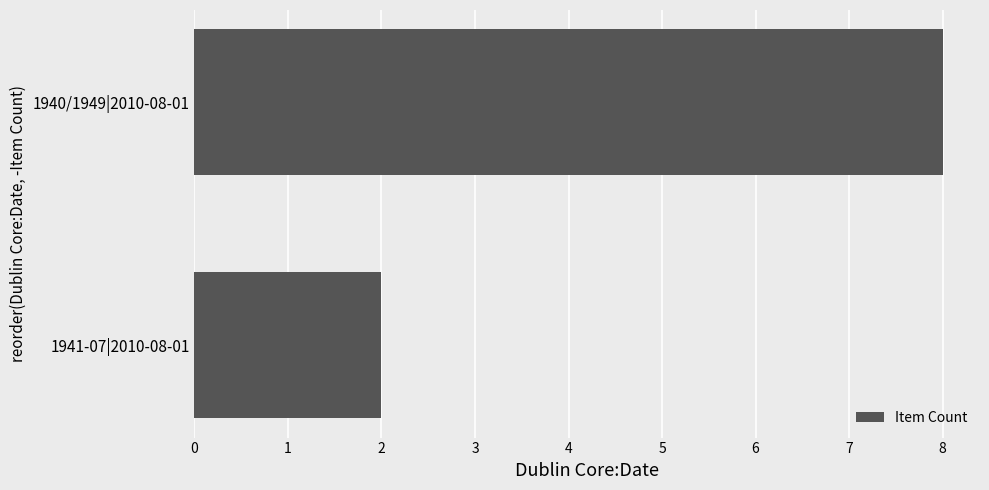

Approximately how many times larger is the value at 1940/1949|2010-08-01 compared to 1941-07|2010-08-01?

4.0